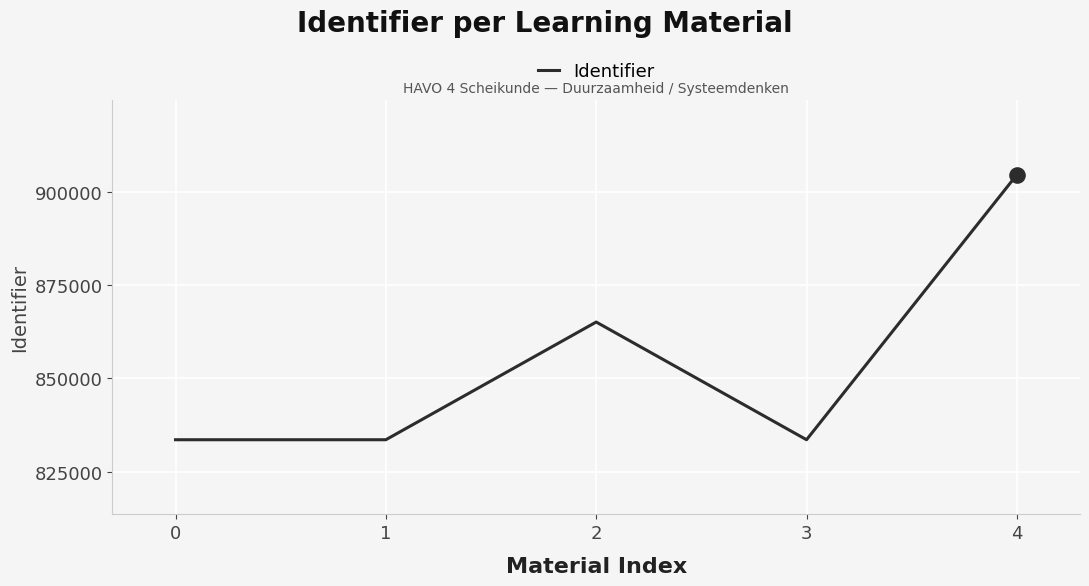

What is the ratio of the value at 1 to the value at 2?

1.0